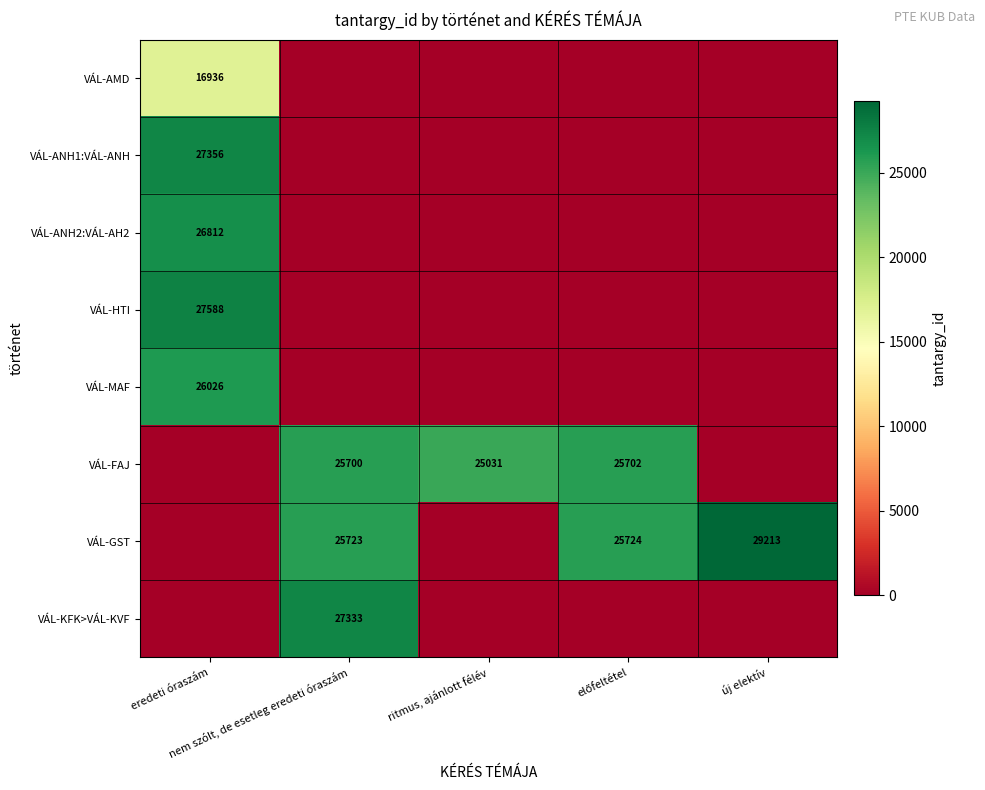

What is the spread (max minus min) of values at eredeti óraszám?

27588